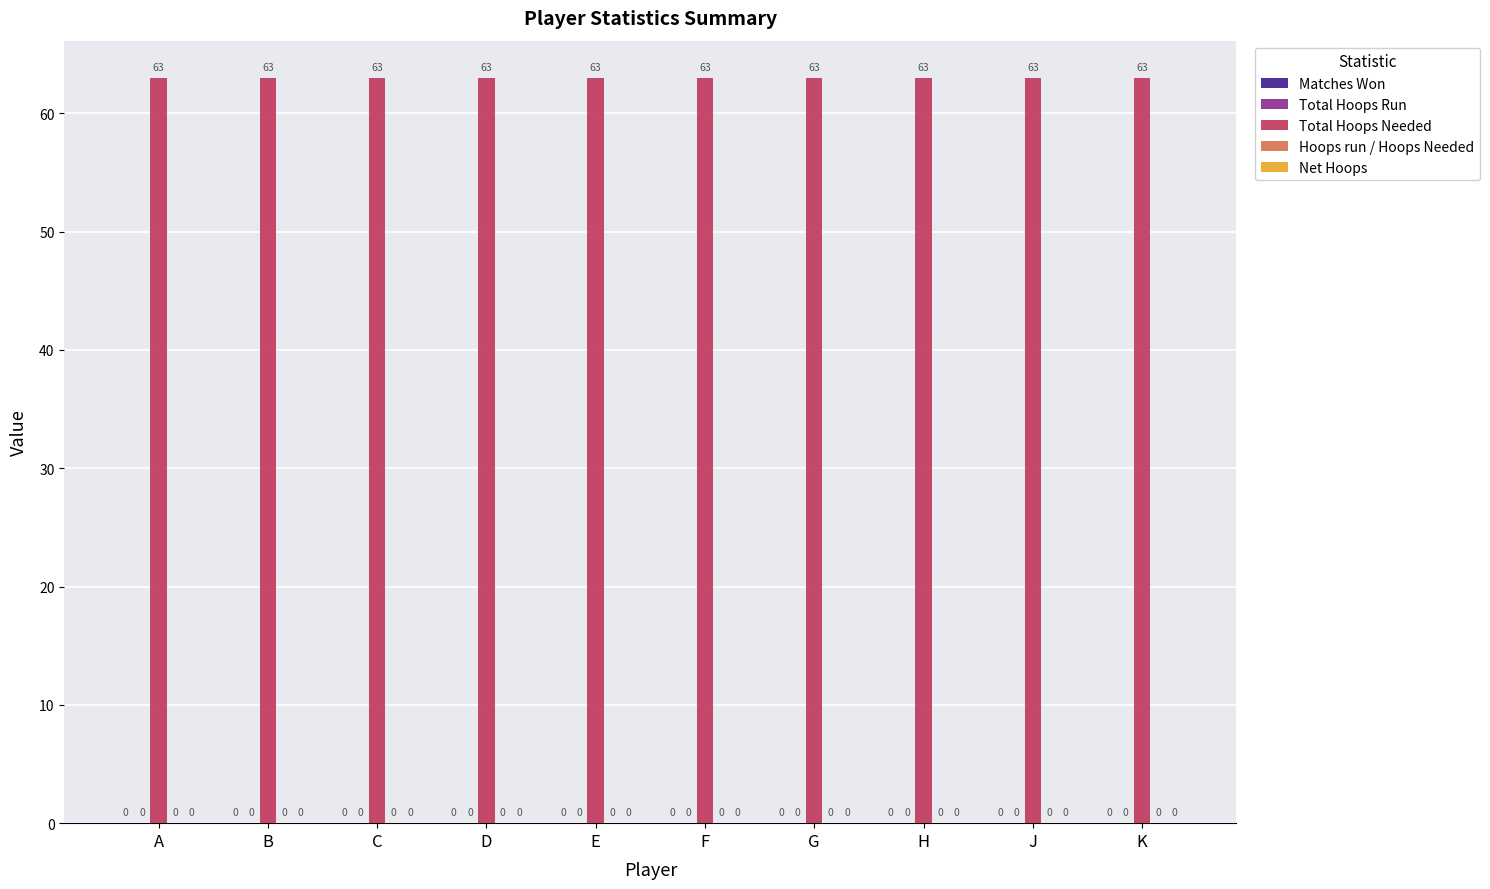

Is the value of Hoops run / Hoops Needed at G greater than the value of Matches Won at A?

No